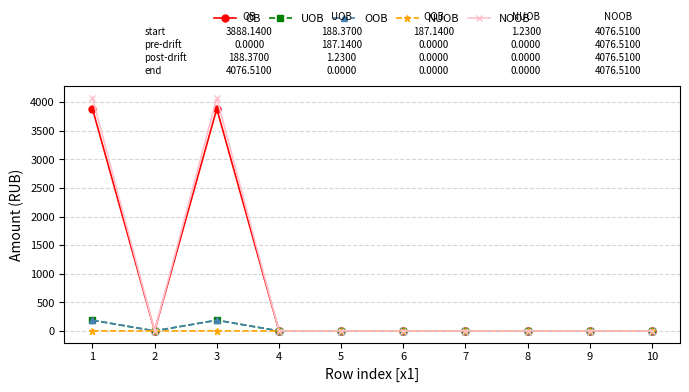

What is the difference between the maximum and minimum values in the NUOB series?

1.2